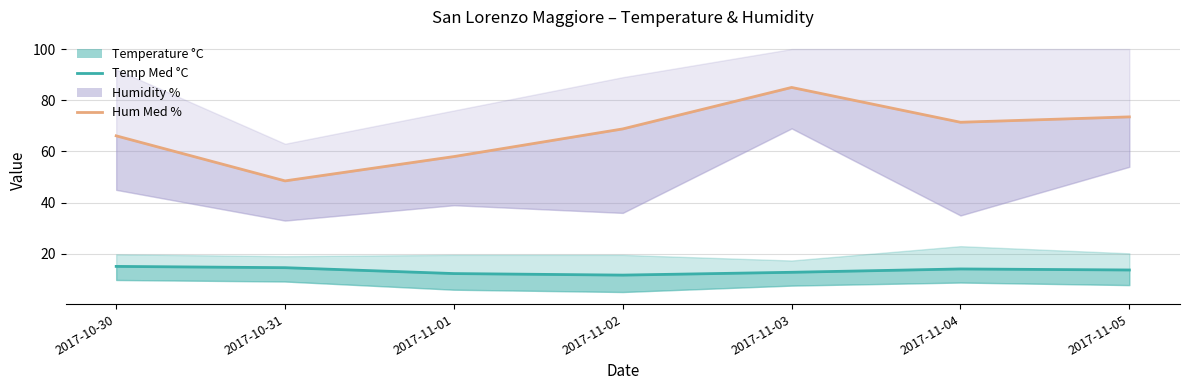

The value of Hum Med % at 2017-10-31 is 84.6. True or false?

False